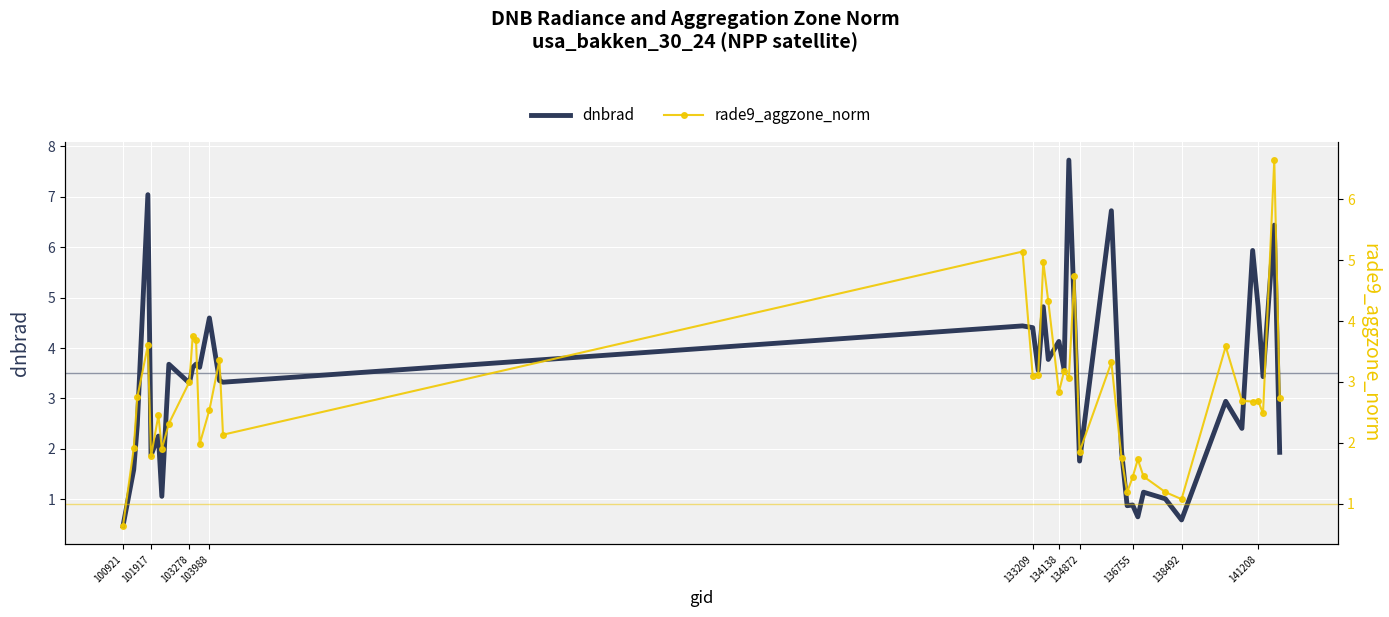

True or false: rade9_aggzone_norm has more than 0 interior local peaks.

True